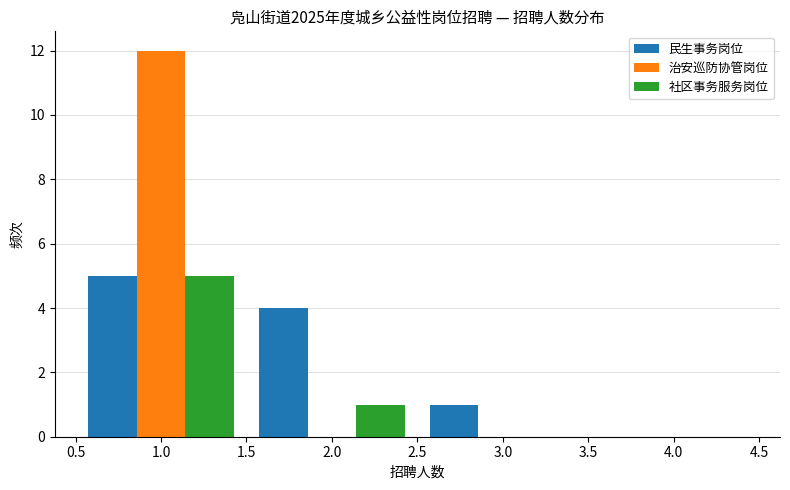

In the 社区事务服务岗位 series, which range on the x-axis has the tallest bar?

0.5 to 1.5